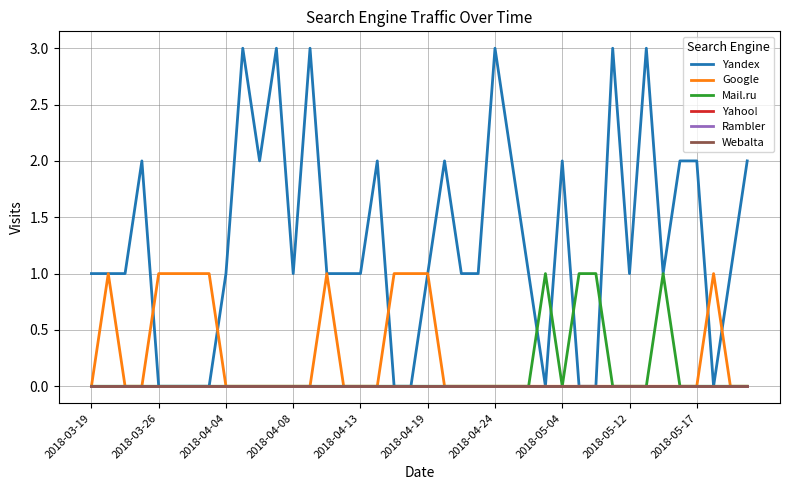

True or false: Rambler and Google intersect in this chart.

False